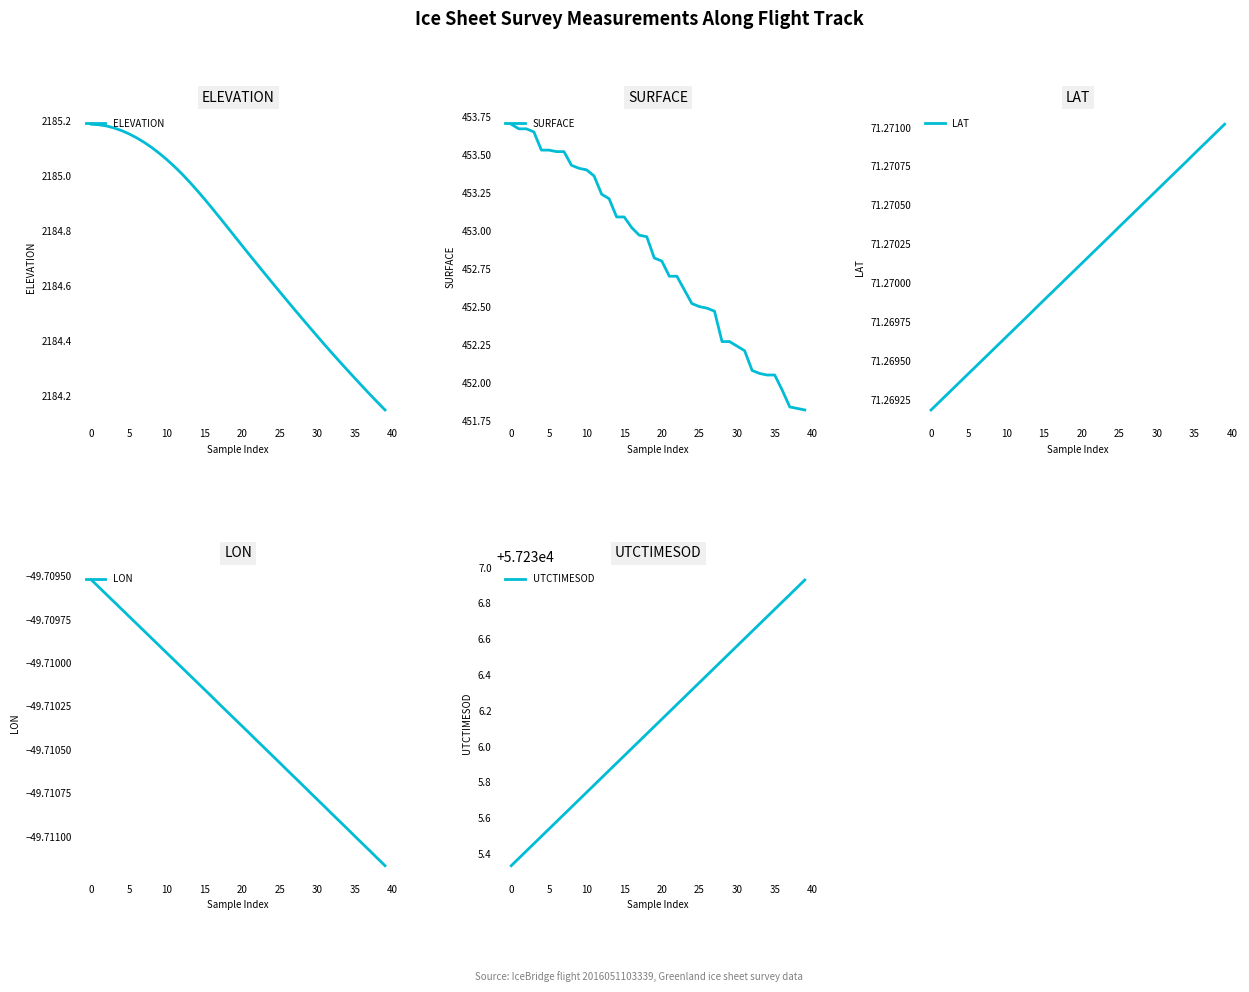

What is the label of the 23rd point from the right?

17